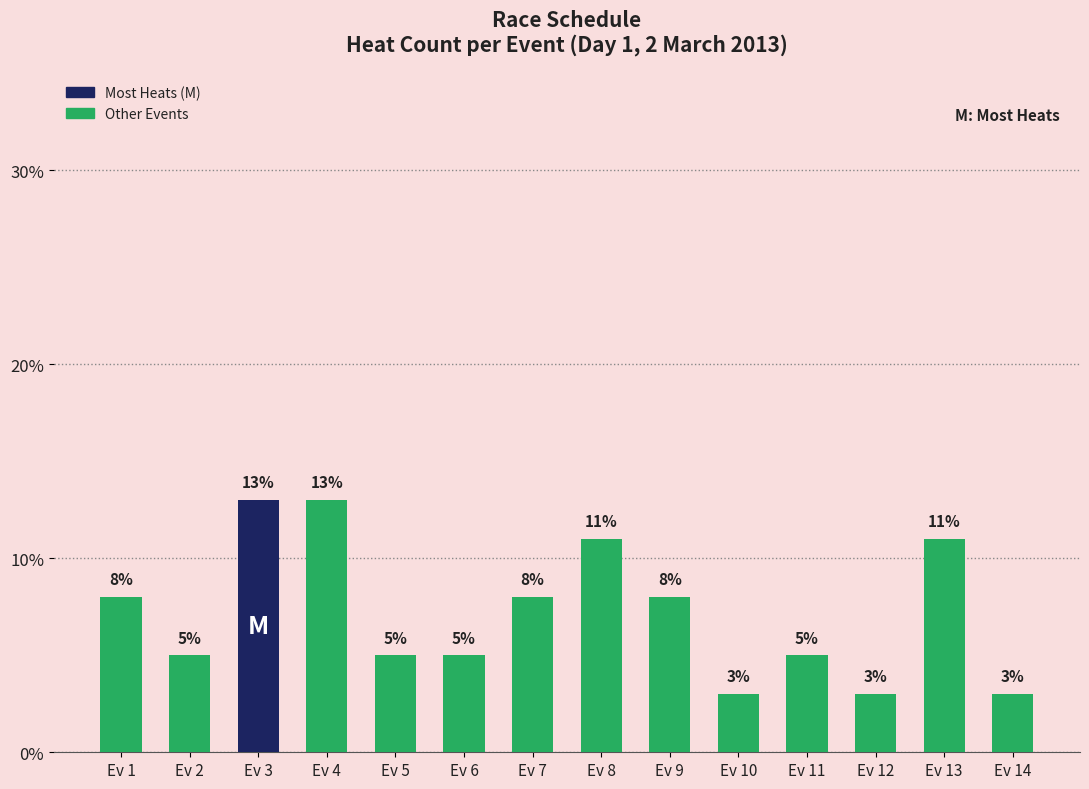

Are the bars grouped side by side (vs. stacked)?

No